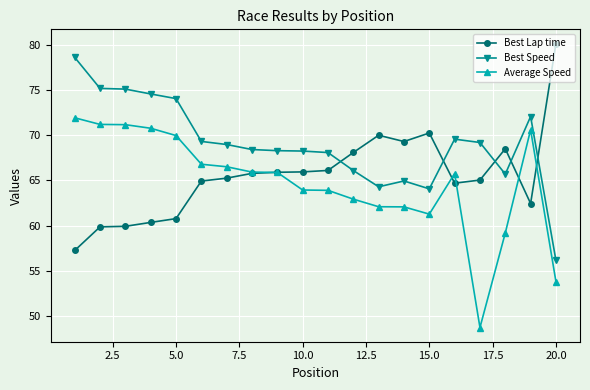

True or false: Best Speed has more than 1 interior local peaks.

True